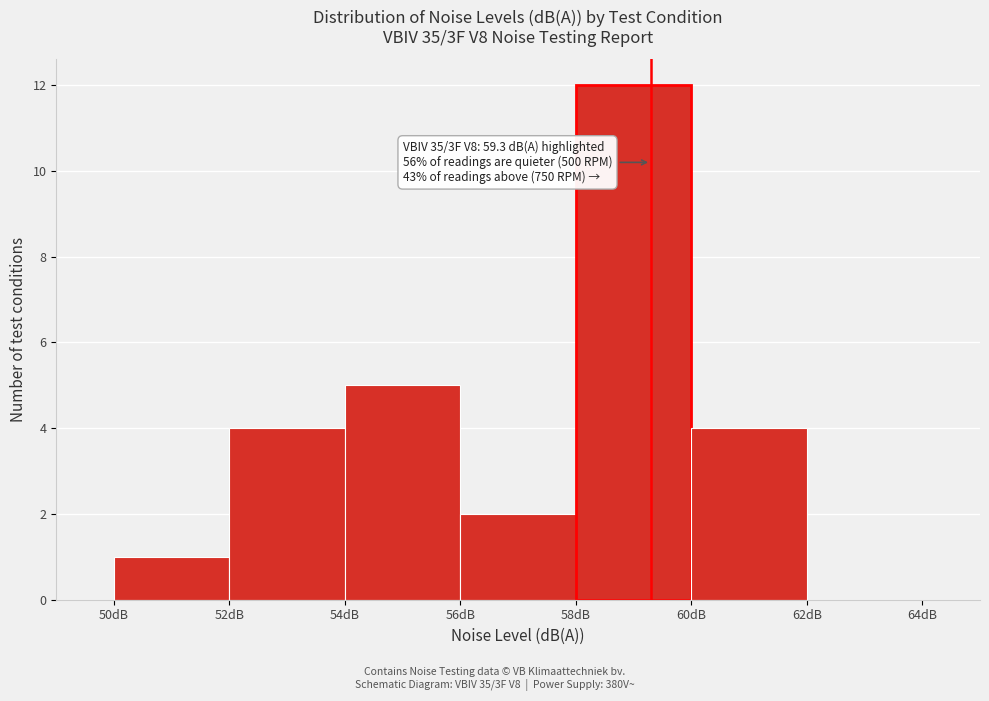

Which range on the x-axis has the tallest bar?

58 to 60